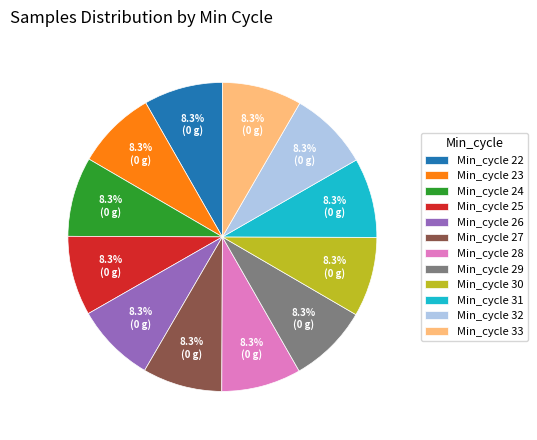

What portion of the pie excludes Min_cycle 27?

91.7%